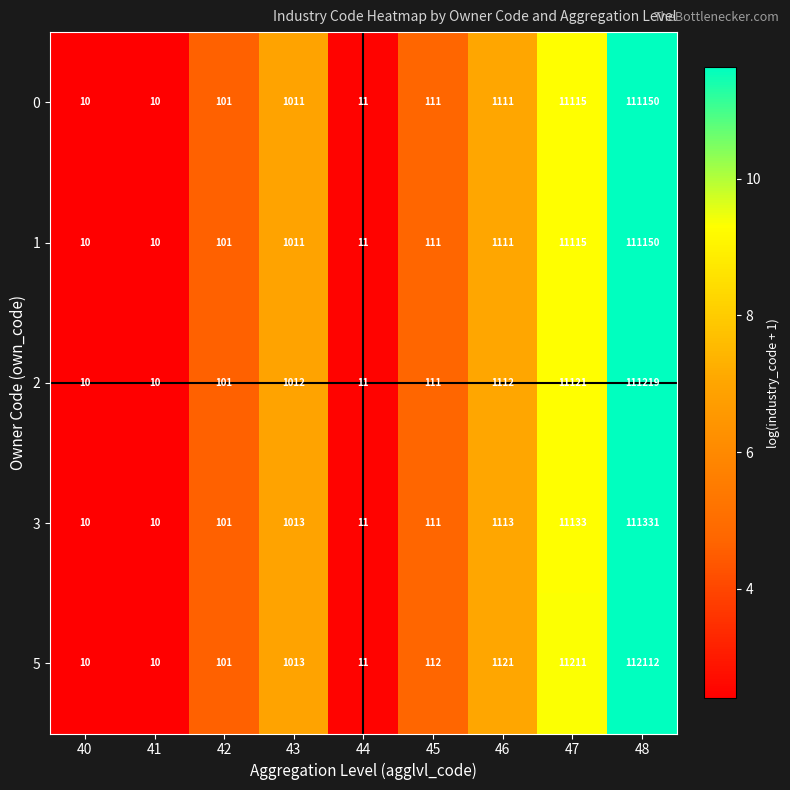

Between 42 and 45, which series saw the biggest shift?

5